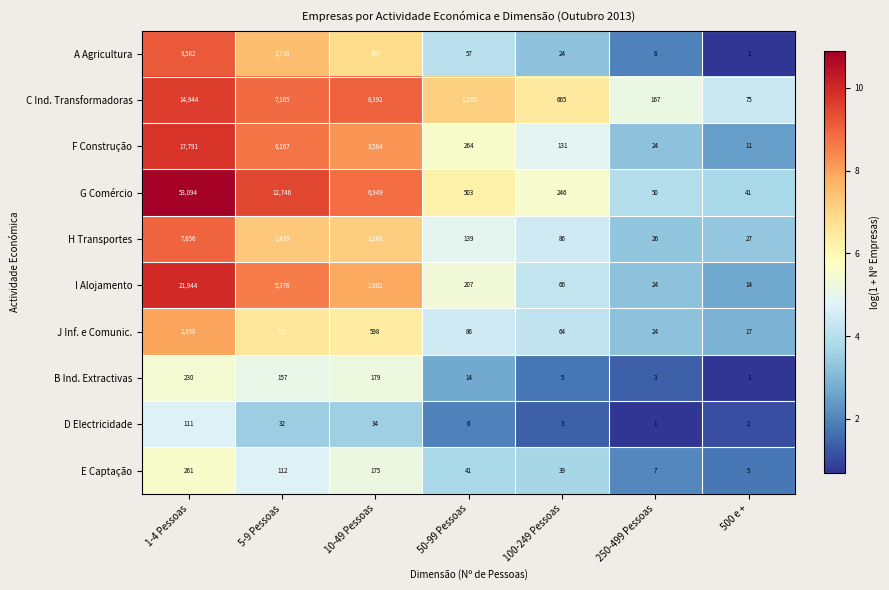

What is the spread (max minus min) of values at 250-499 Pessoas?

166